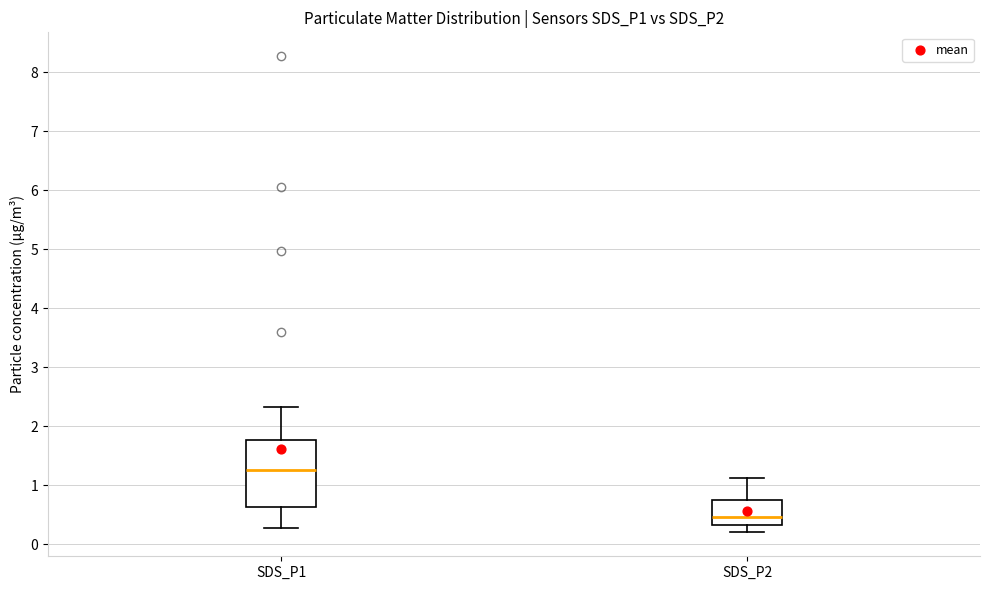

Which box has the highest median line?

SDS_P1